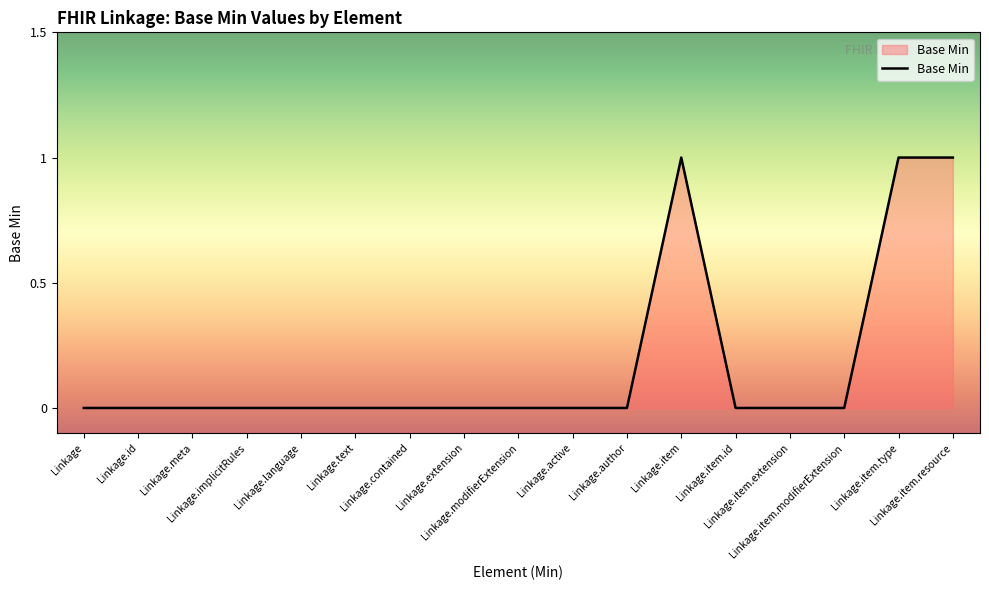

Does the chart display data point markers on the line(s)?

No